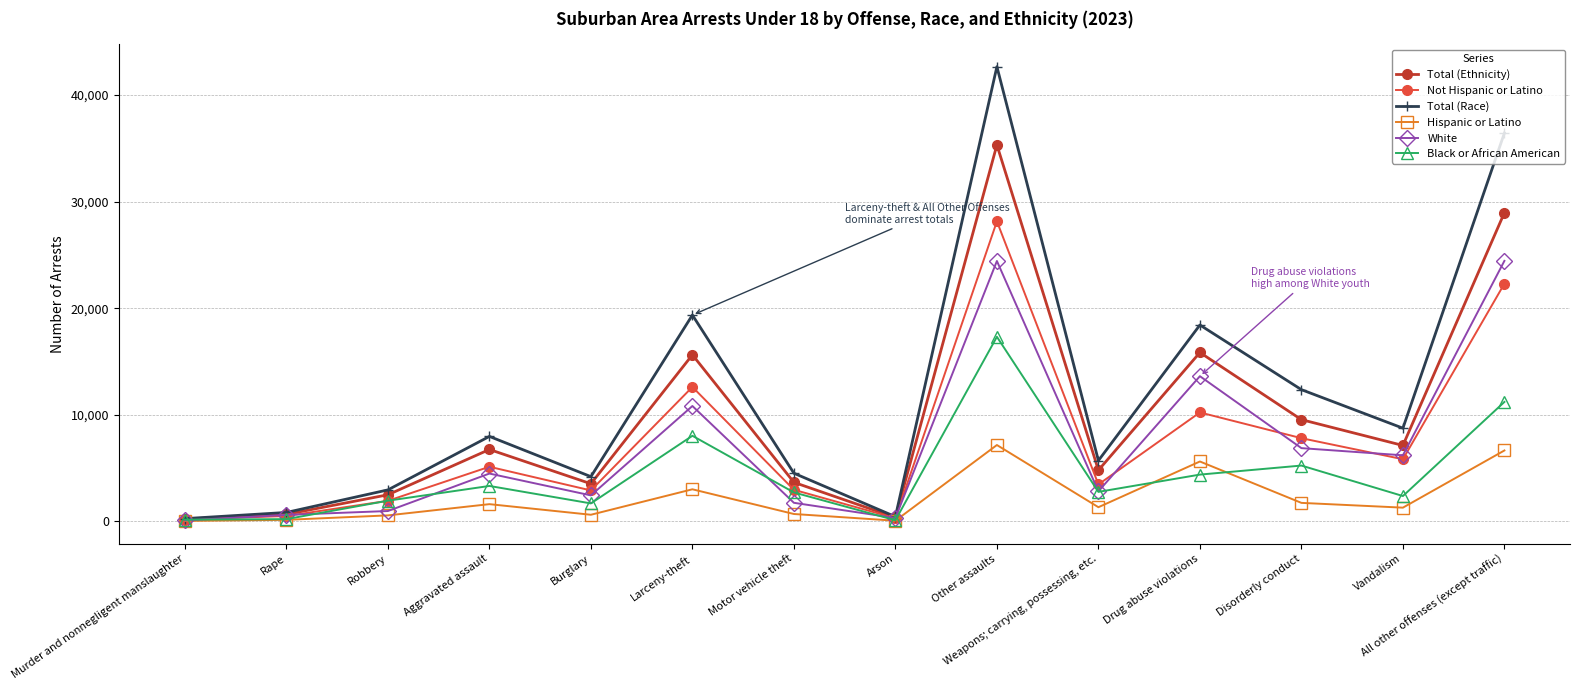

The White series shows 24436 at All other offenses (except traffic). True or false?

True